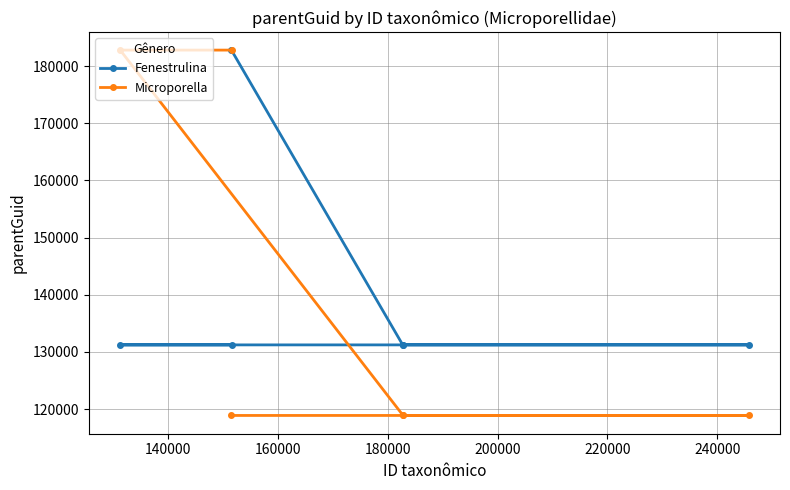

Which series has the widest spread of values?

Microporella